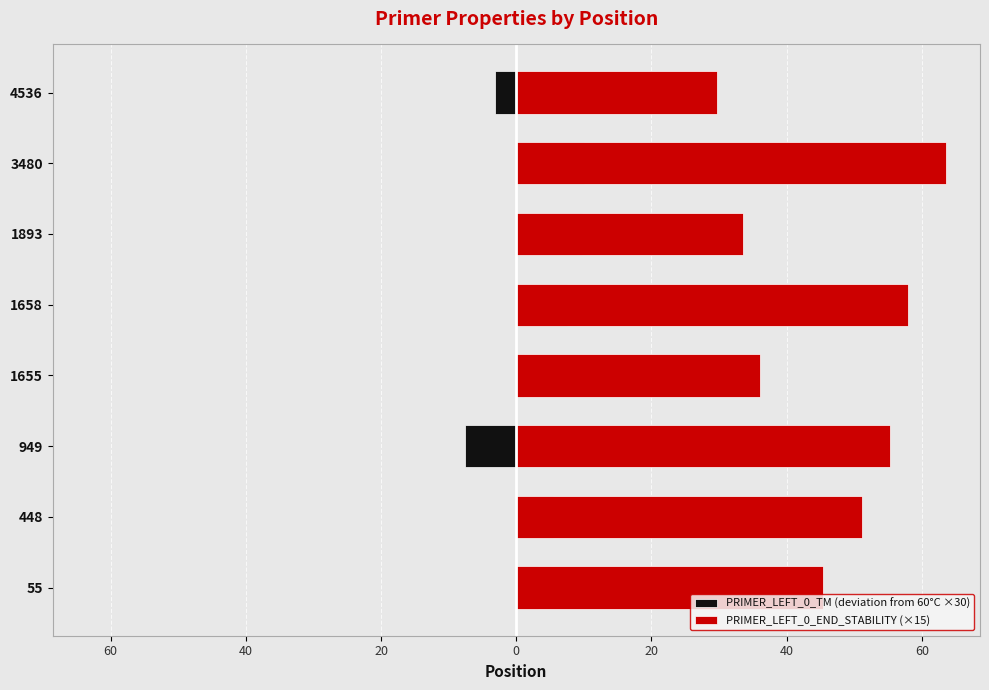

Between 448 and 1655, which is larger?

448